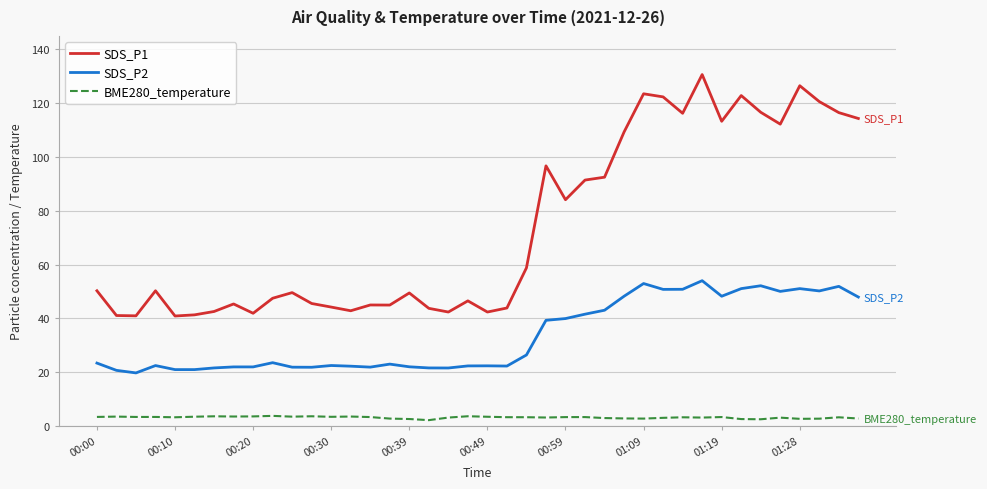

Which series has the largest total across all categories?

SDS_P1